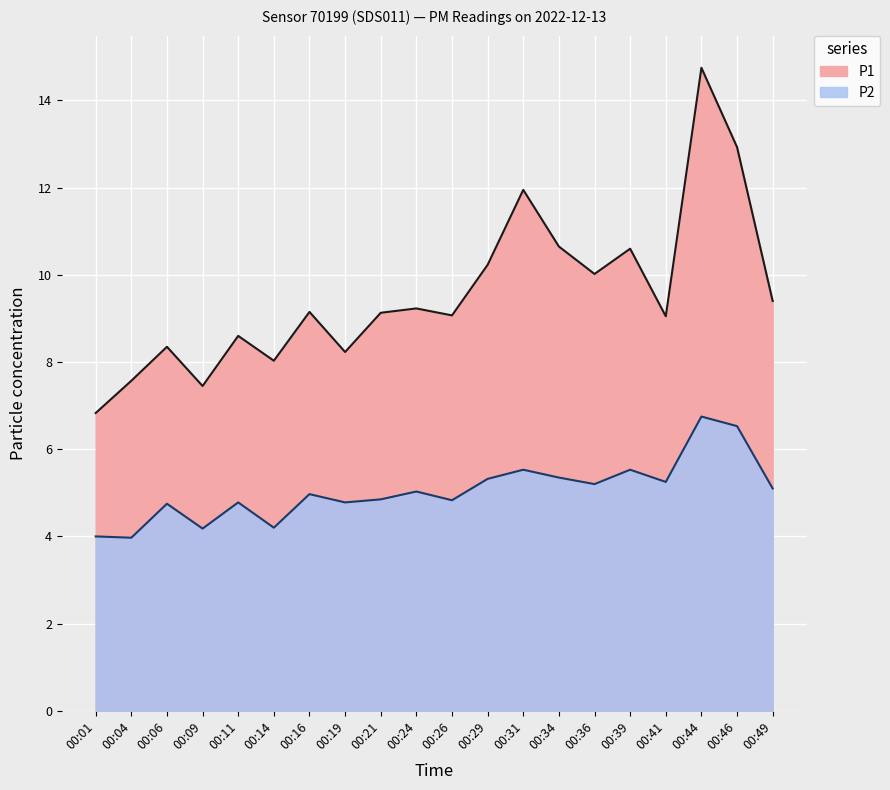

What is the difference between the maximum and minimum values in the P1 series?

7.9